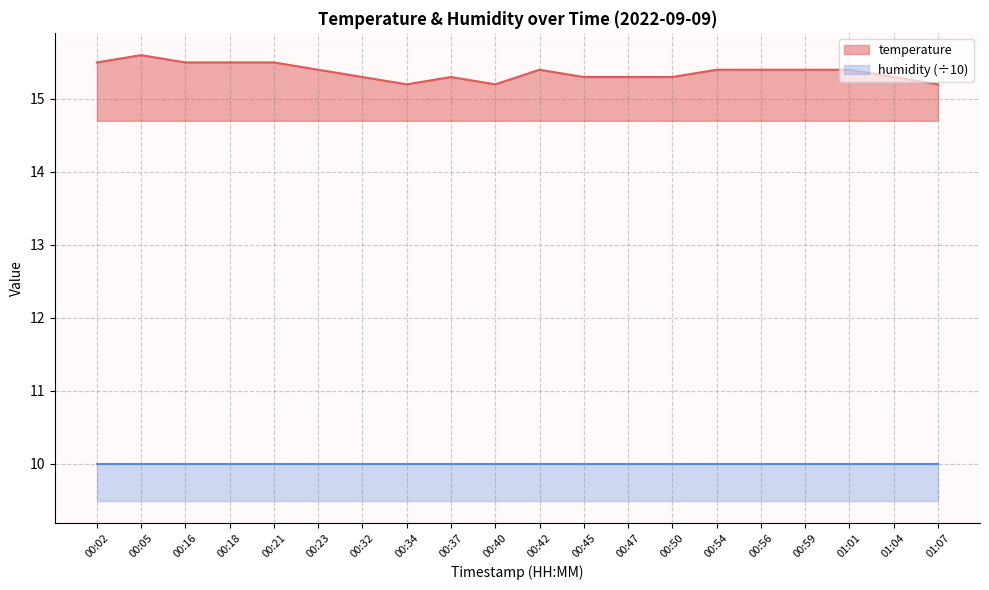

The value of temperature at 00:21 is 15.5. True or false?

True